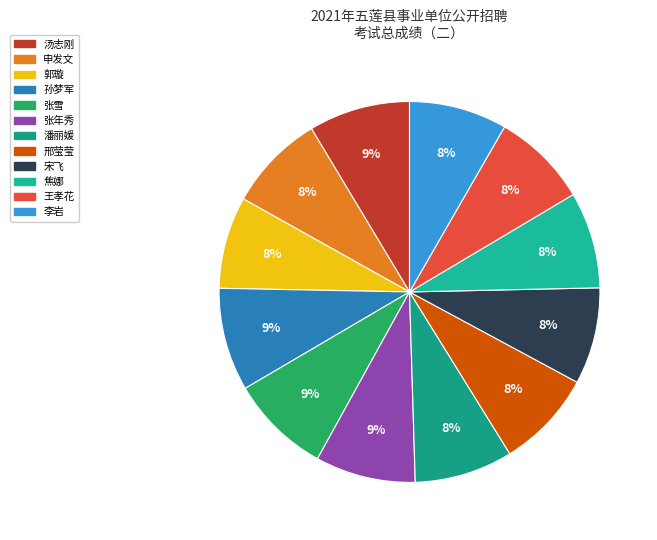

To the nearest percent, what percentage of the pie is 汤志刚?

9%